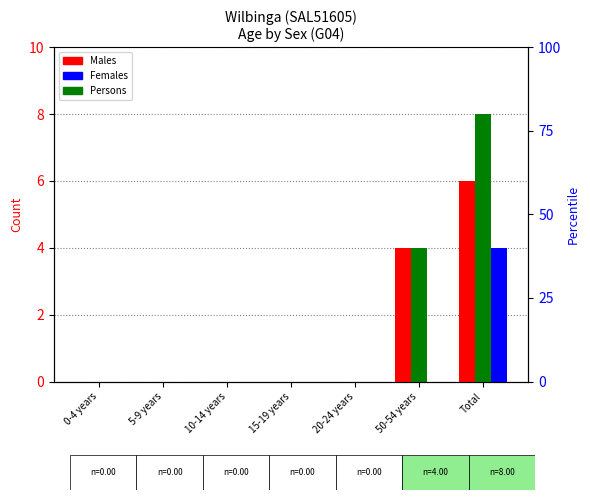

At which label does Persons reach its minimum?

0-4 years